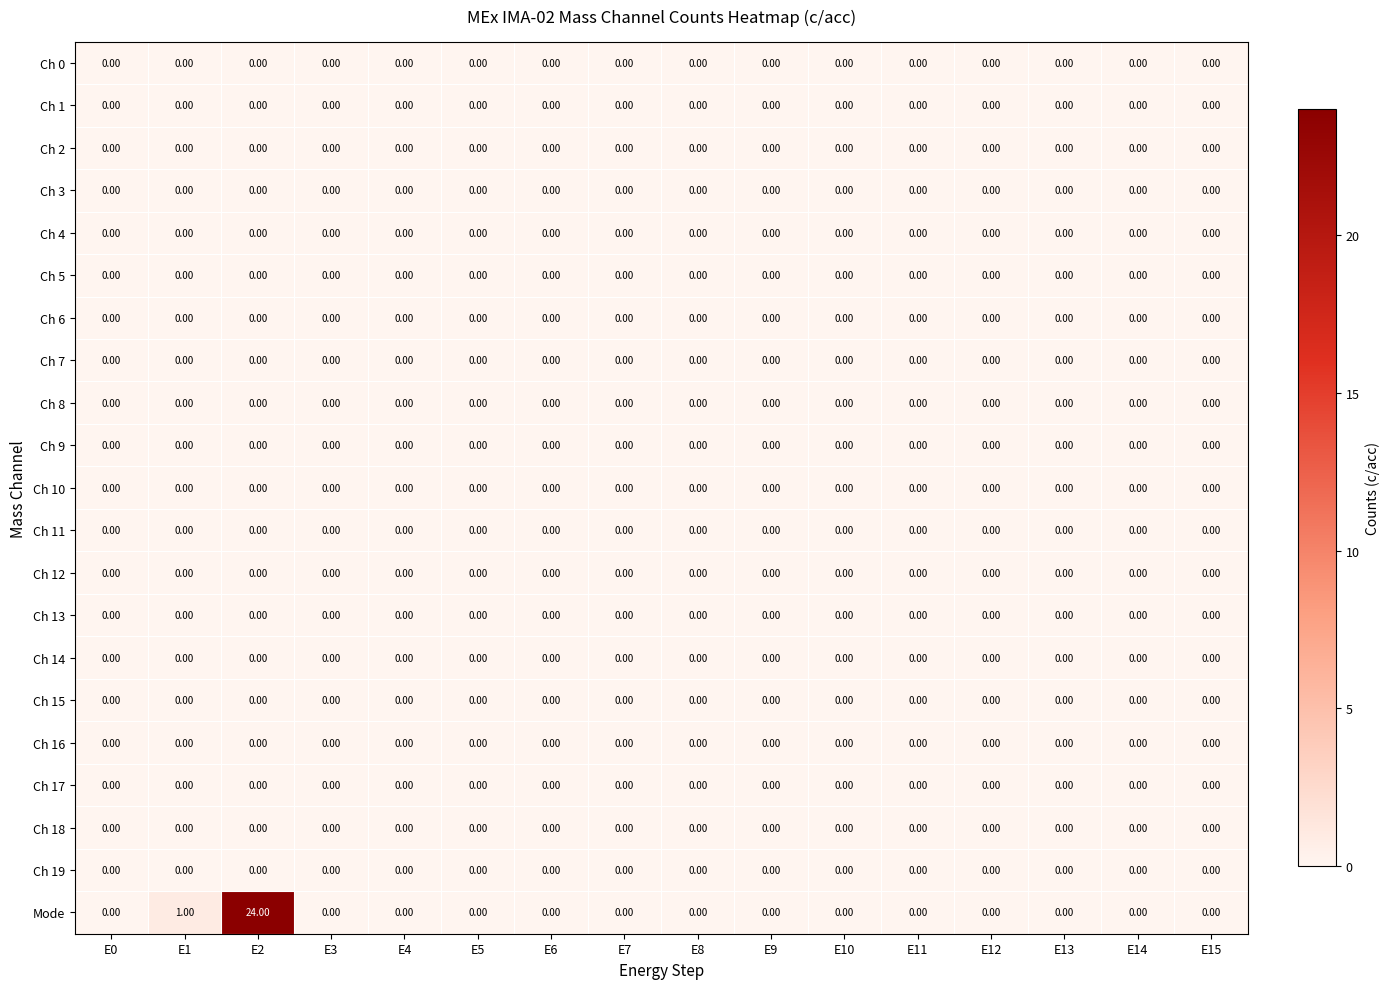

What is the maximum value shown in the chart?

24